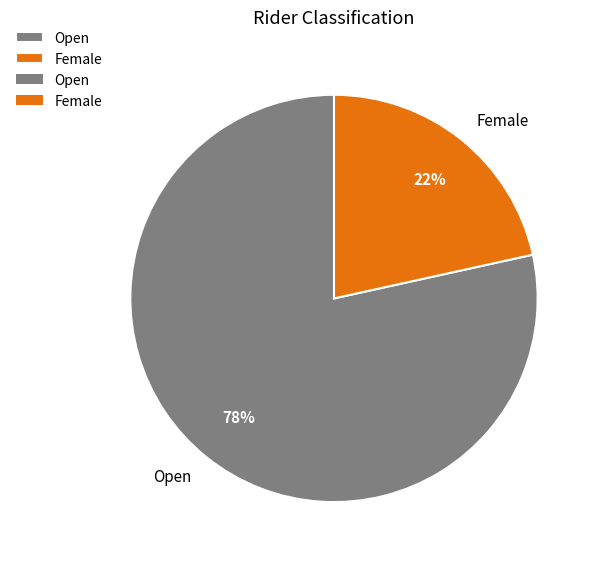

Rank the categories by value from highest to lowest.

Open, Female